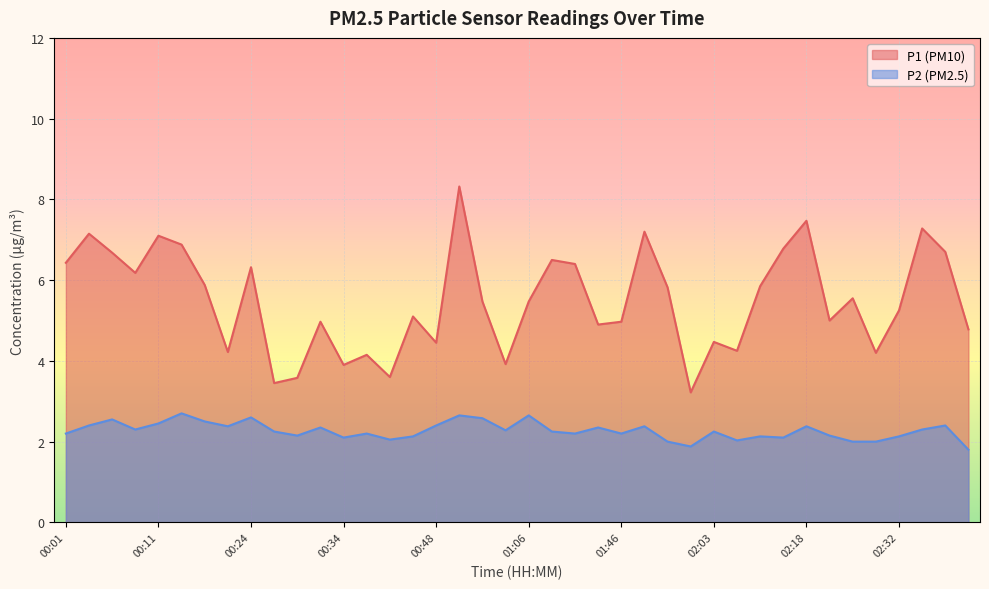

True or false: P2 and P1 cross at least once.

False